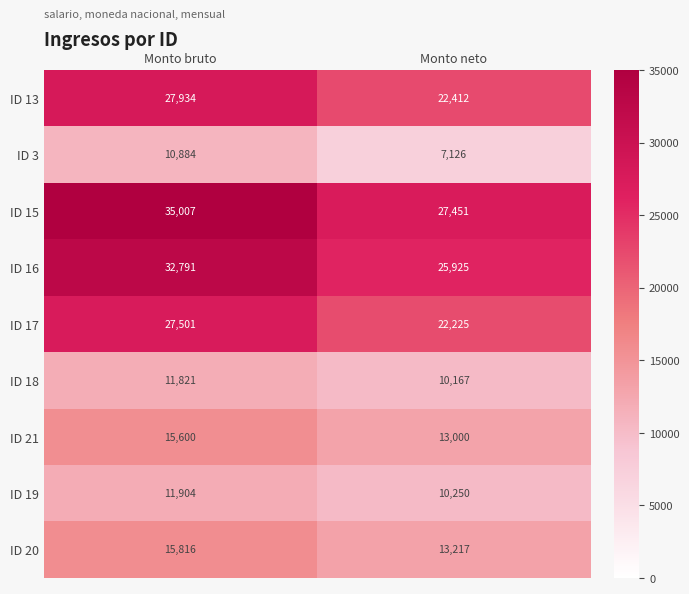

What is the sum of all ID 21 values?

28600